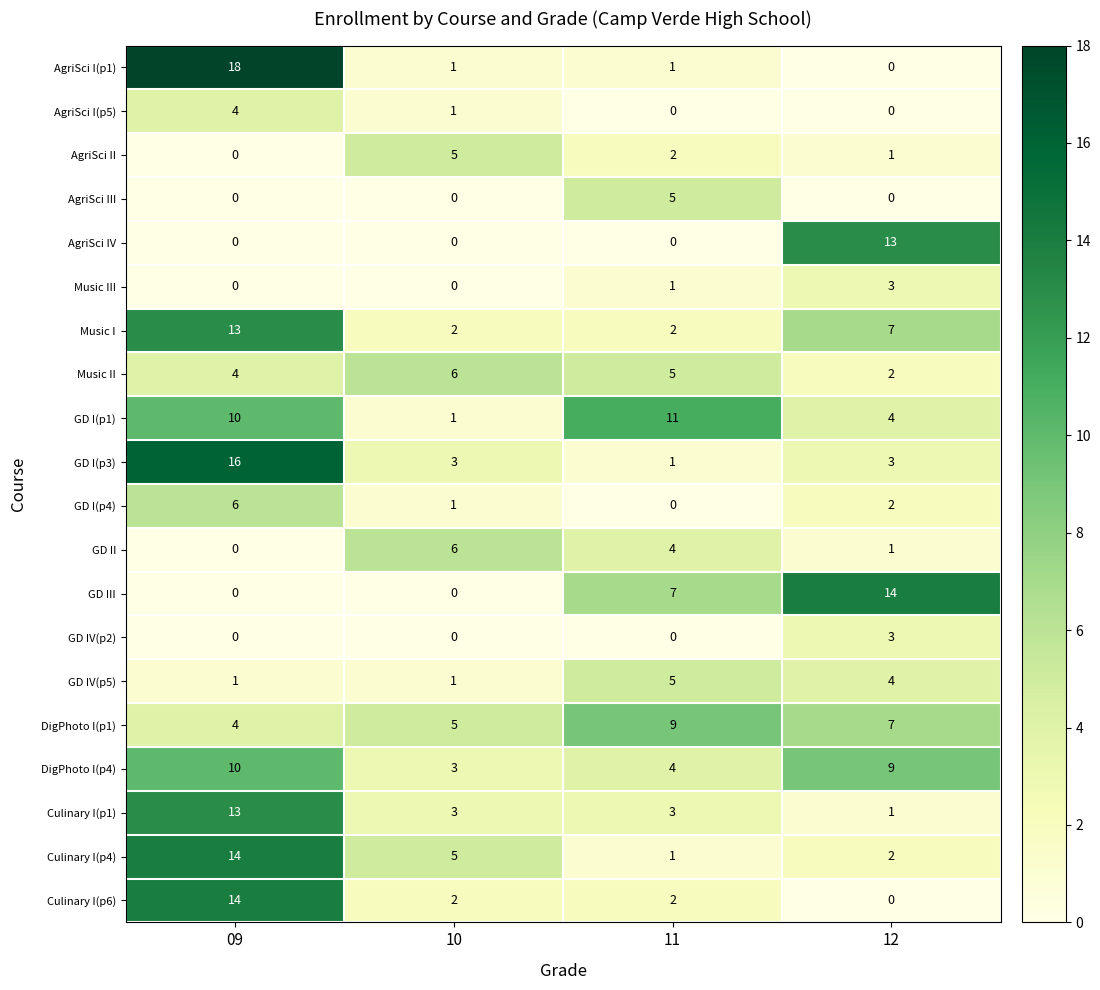

What is the difference between the maximum and second lowest values in the Culinary I(p4) series?

12